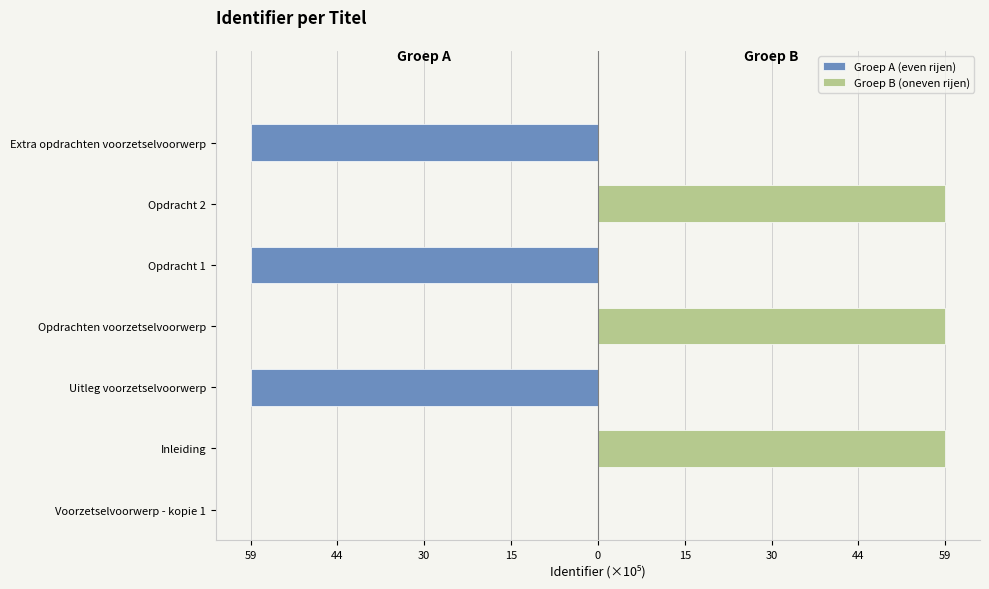

List the series in order of their overall mean, highest first.

Groep B (oneven rijen), Groep A (even rijen)